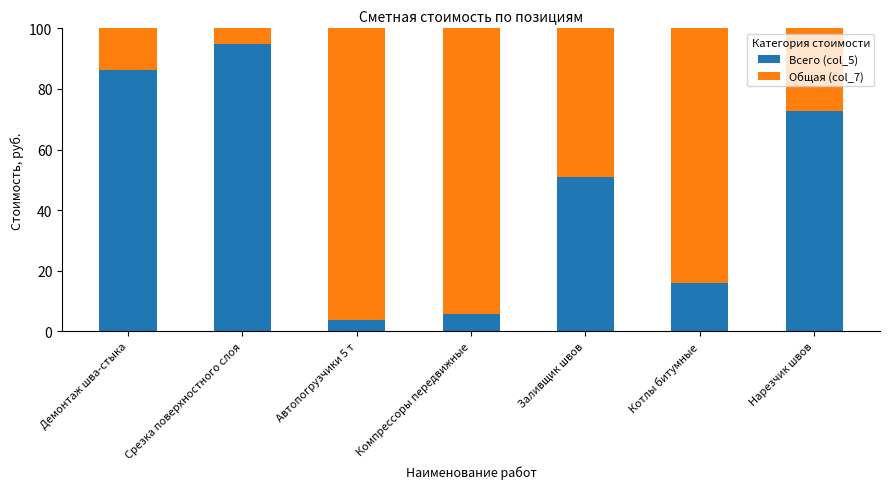

What is the difference between the second highest and second lowest values in the Всего (col_5) series?

80.5